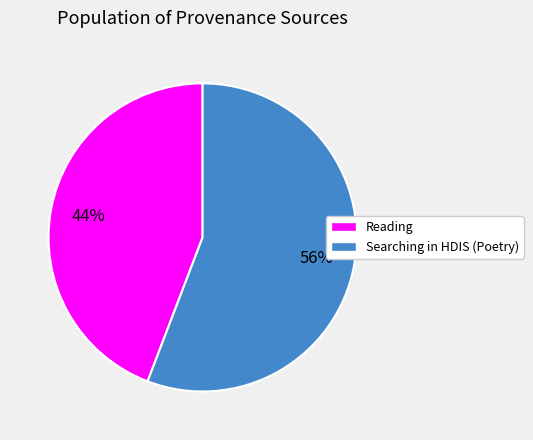

To the nearest percent, what is the combined percentage of Searching in HDIS (Poetry) and Reading?

100%